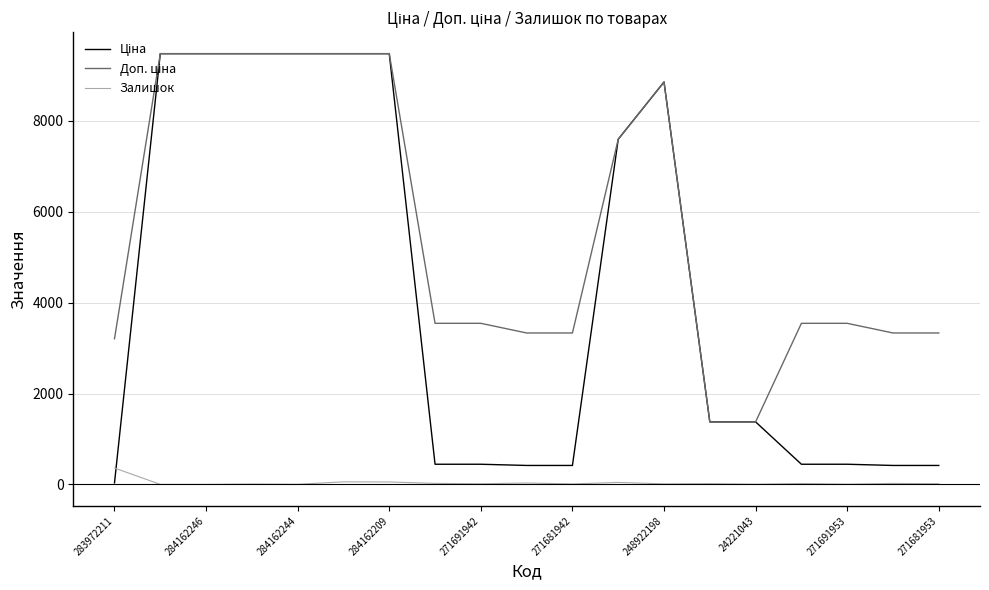

What is the greatest value displayed?

9480.1